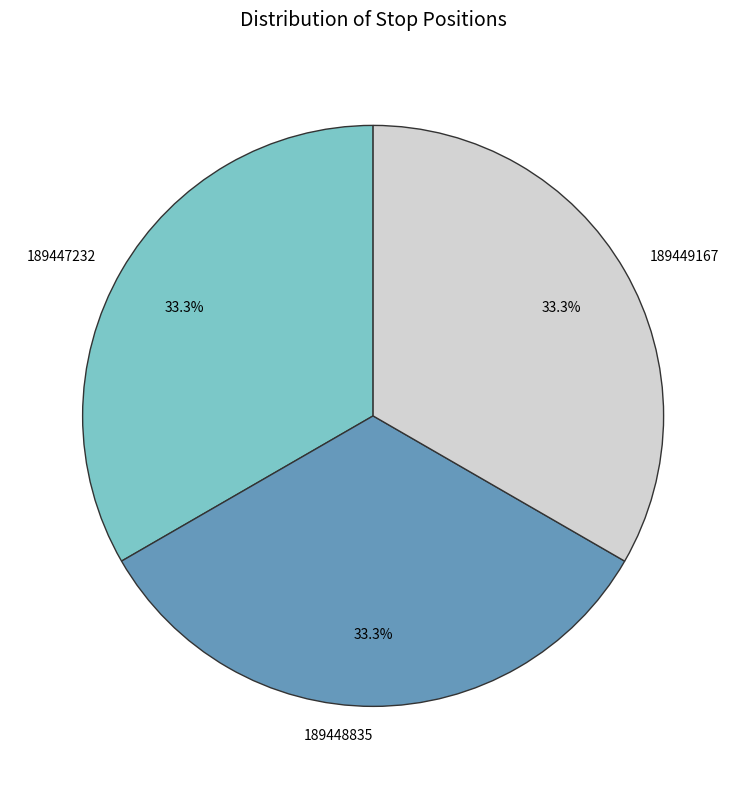

How much of the chart is everything except 189448835?

66.7%